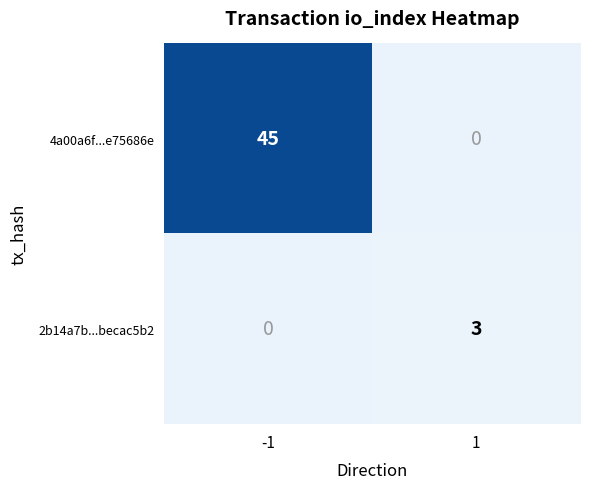

Is the value of 2b14a7b...becac5b2 at 1 greater than the value of 4a00a6f...e75686e at -1?

No